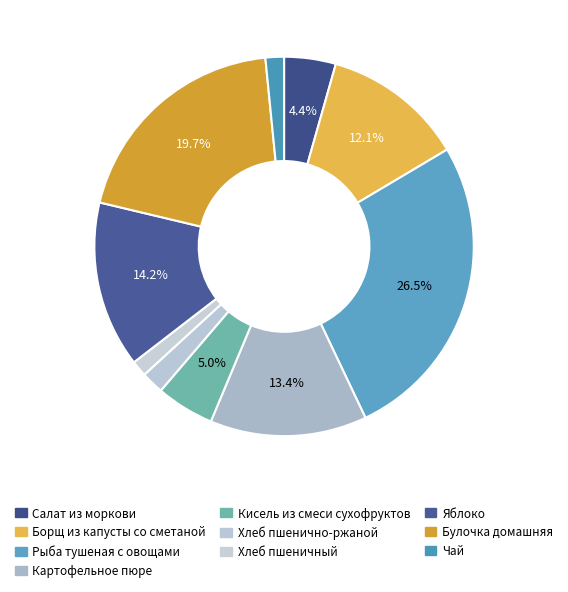

Does any single category account for the majority?

No